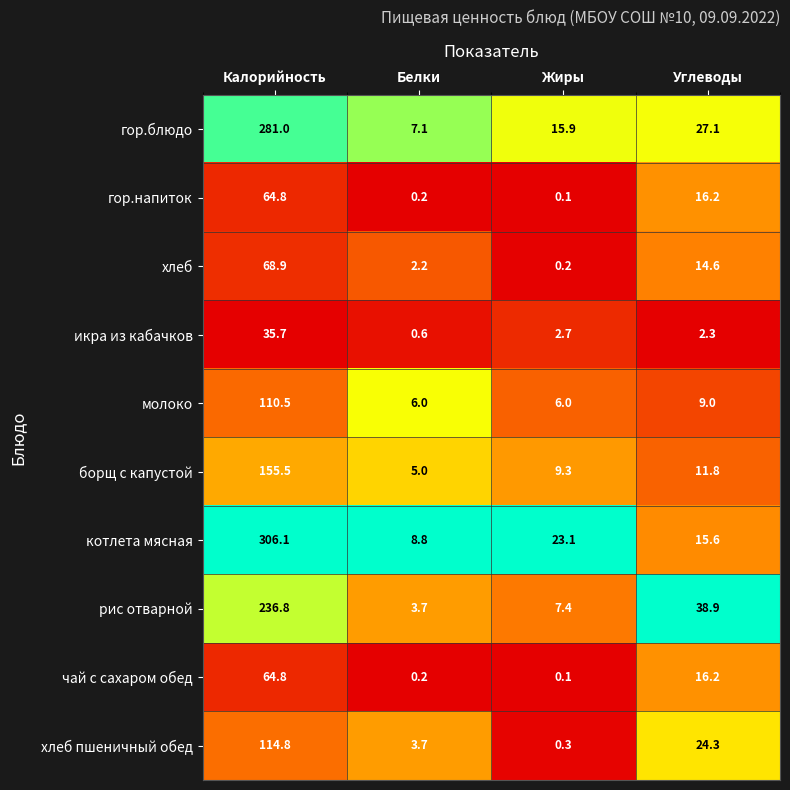

At which label does хлеб пшеничный обед reach its minimum?

Жиры